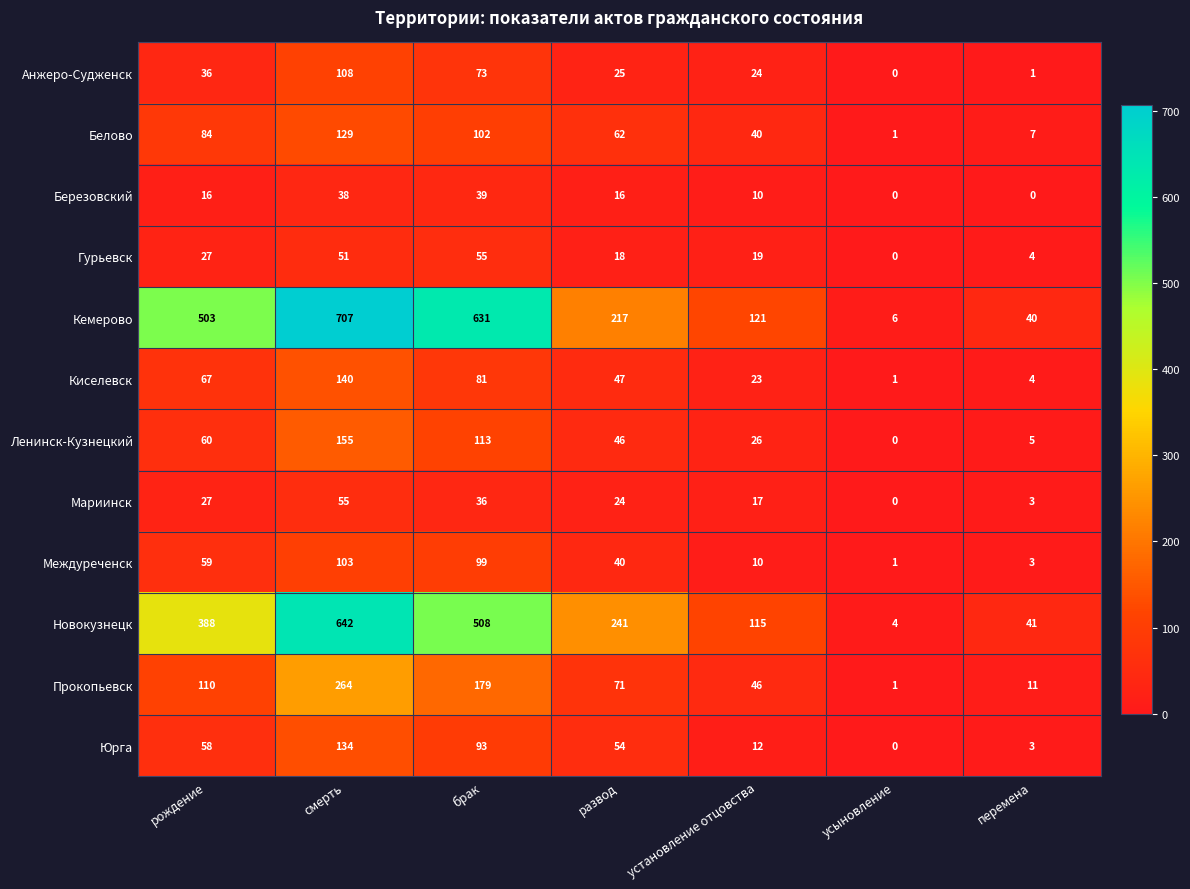

Read the Кемерово value at развод.

217